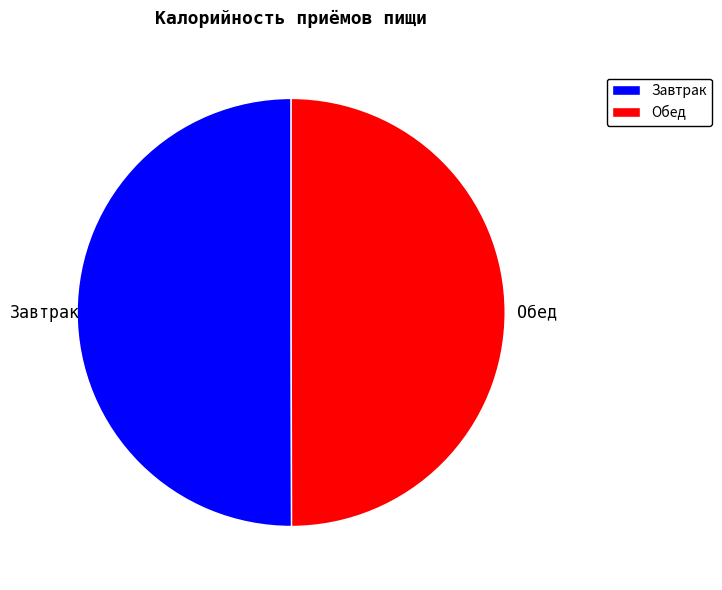

Count the number of slices in the pie.

2